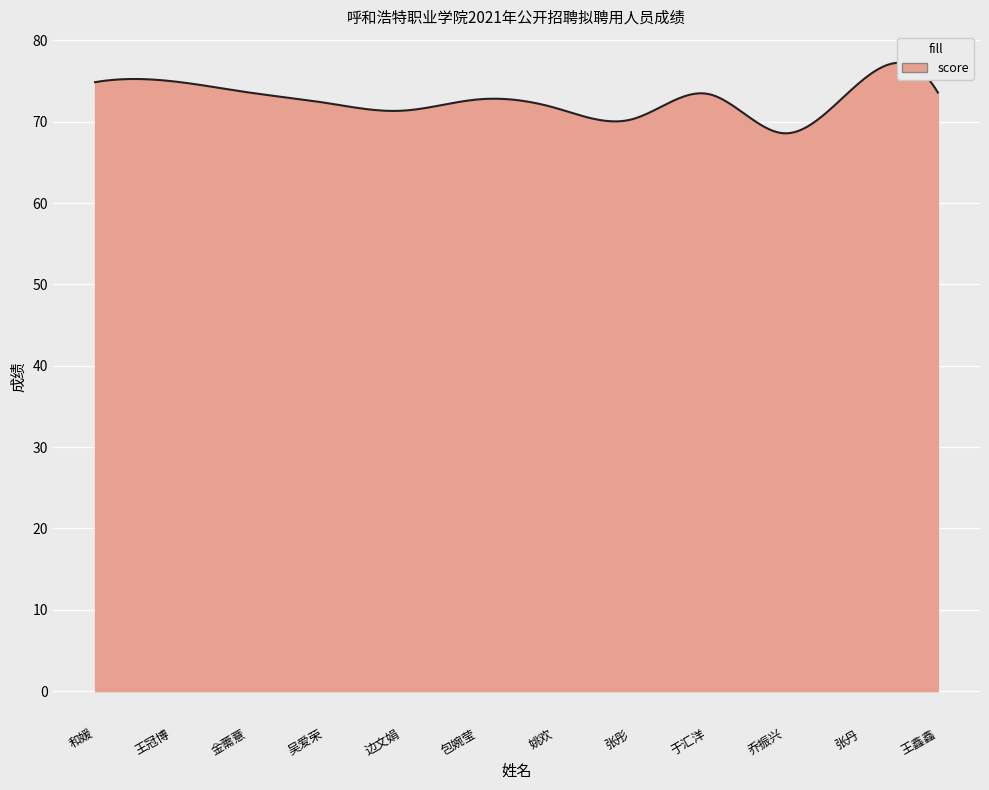

Reading left to right, what are all the values shown in this chart?

和媛=74.9	王冠博=75.0	金薷薏=73.6	吴爱荣=72.3	边文娟=71.4	包婉莹=72.8	姚欢=71.7	张彤=70.3	于汇洋=73.4	乔振兴=68.6	张丹=75.0	王鑫鑫=73.6